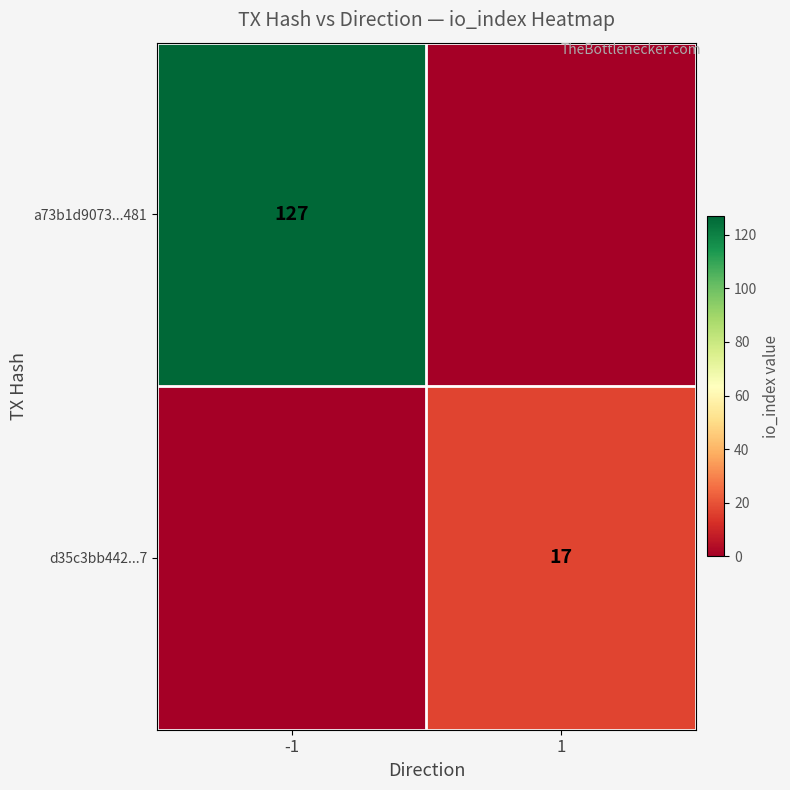

The value of a73b1d9073...481 at -1 is 55. True or false?

False